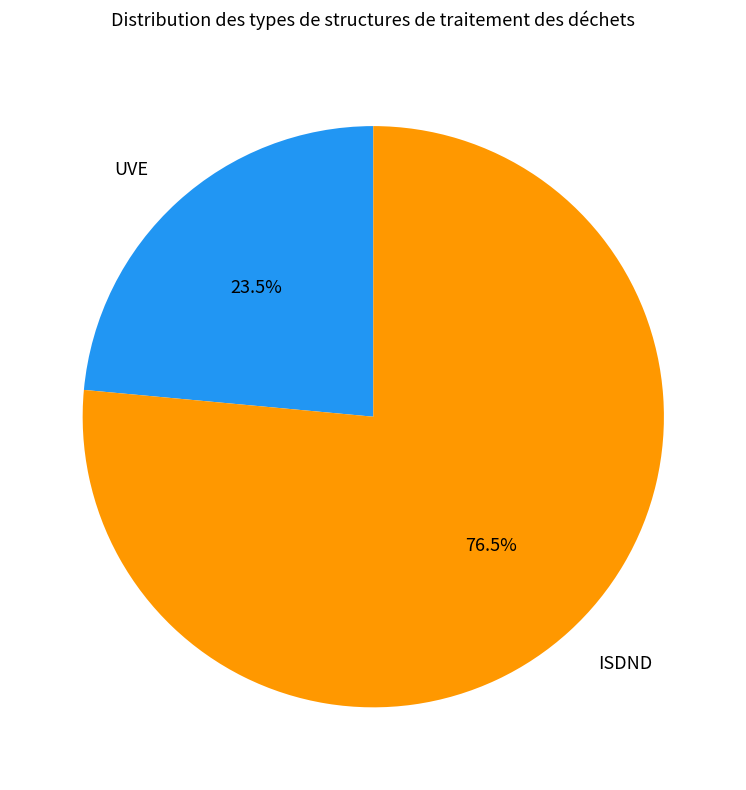

What is the ratio of the value at UVE to the value at ISDND?

0.3